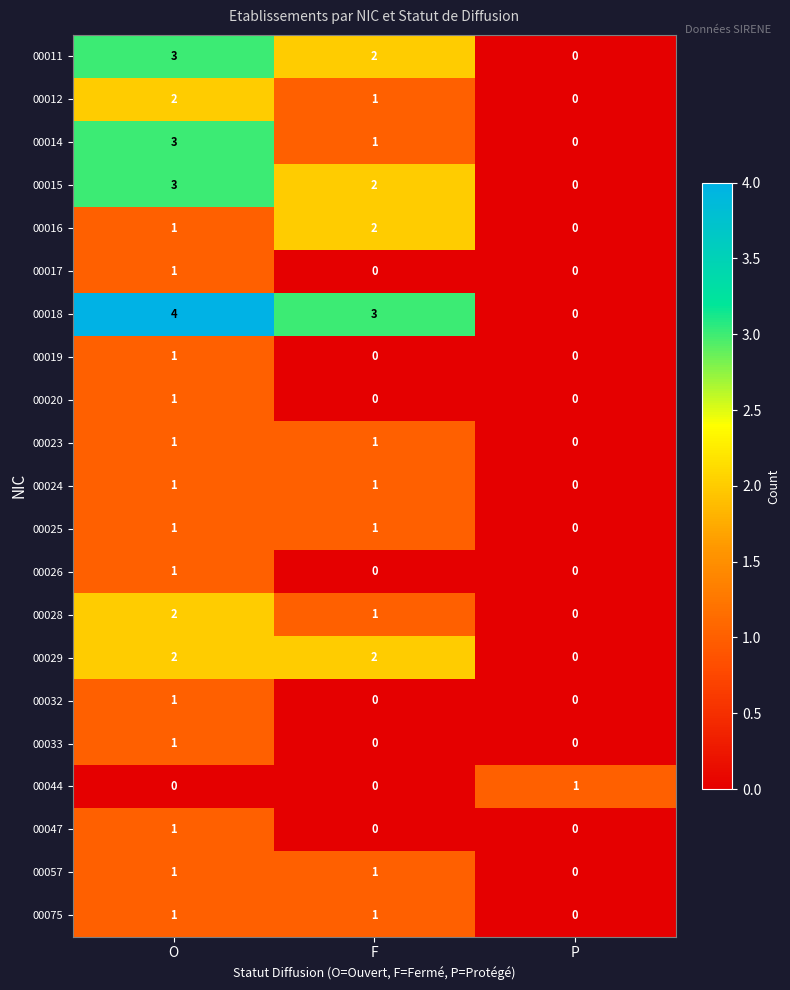

How many distinct data groups are displayed?

21